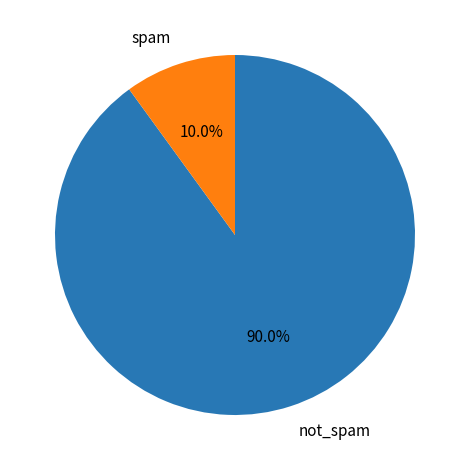

Which has a higher value, not_spam or spam?

not_spam